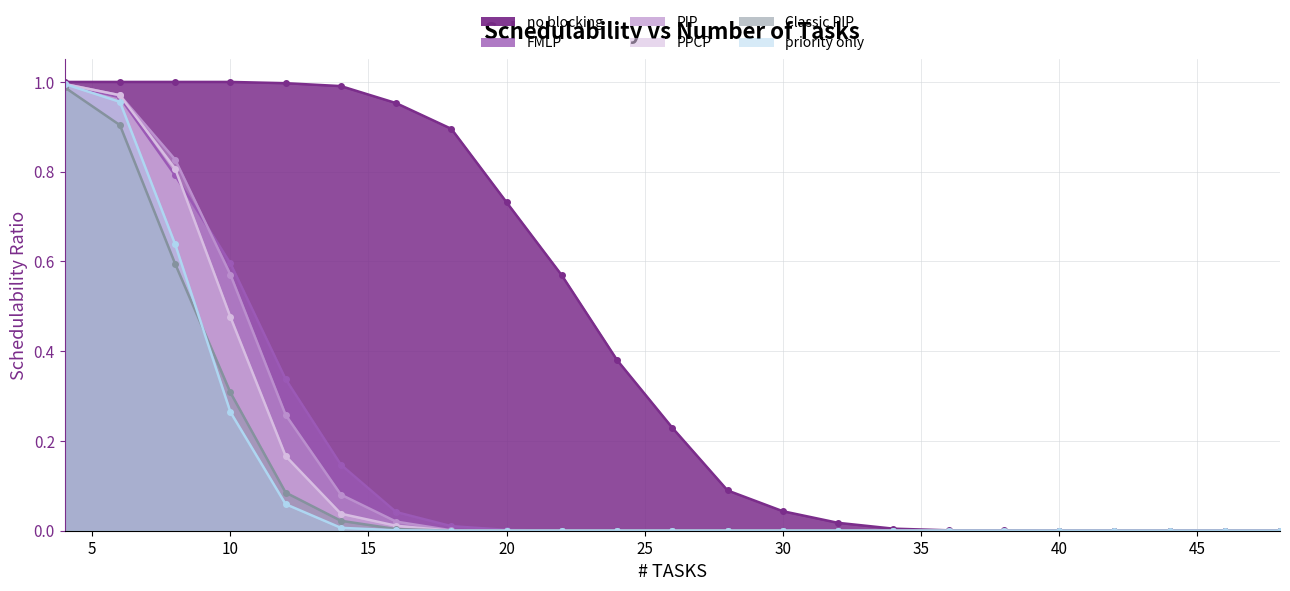

At 46, list the series in order from largest to smallest.

no blocking, FMLP, PIP, PPCP, Classic PIP, priority only